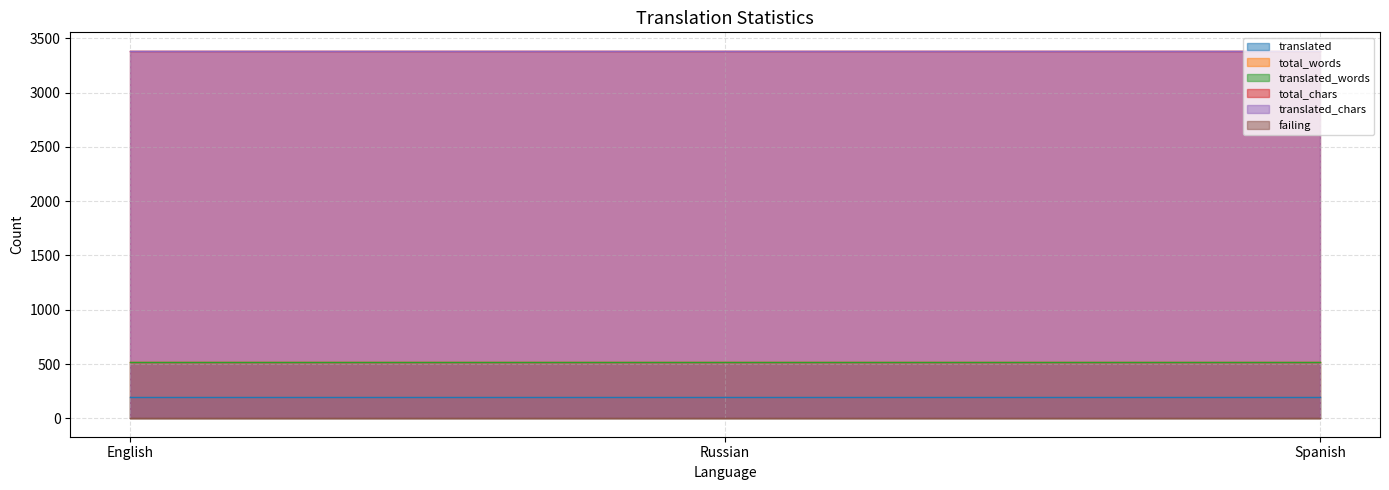

At how many categories does at least one series exceed 2773?

3